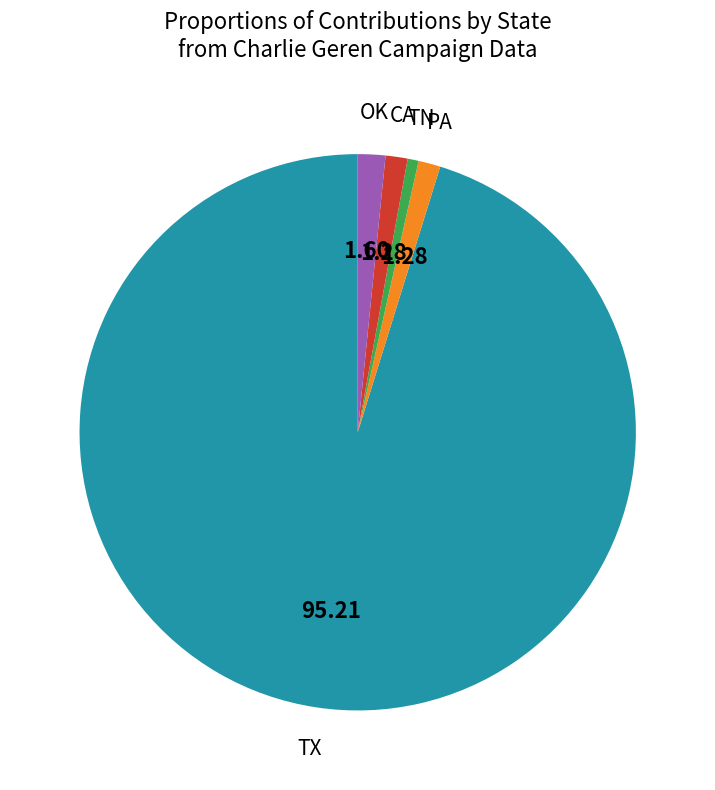

Between TX and OK, which is larger?

TX